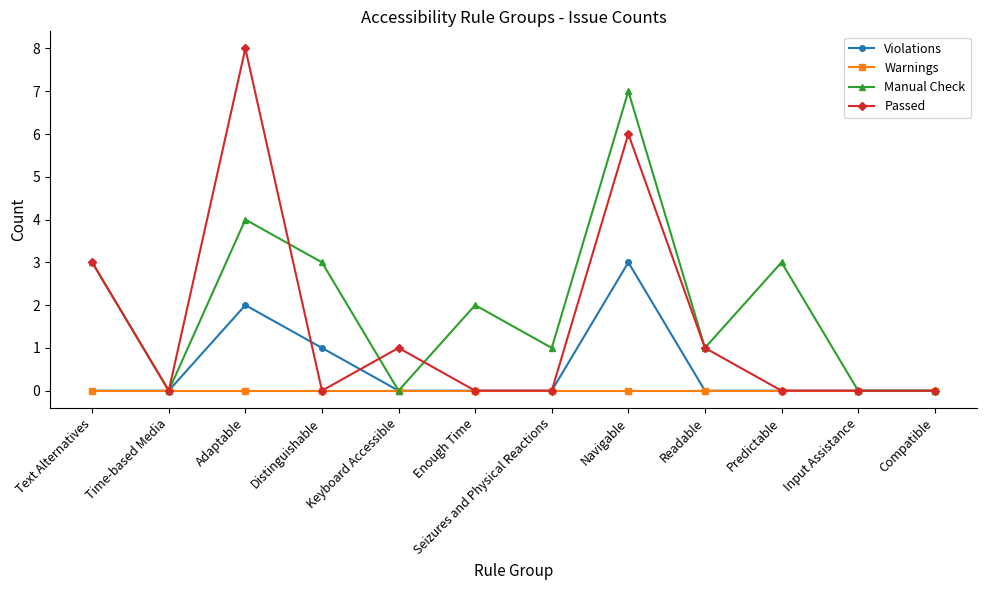

Rank the series by their average value, from highest to lowest.

Manual Check, Passed, Violations, Warnings